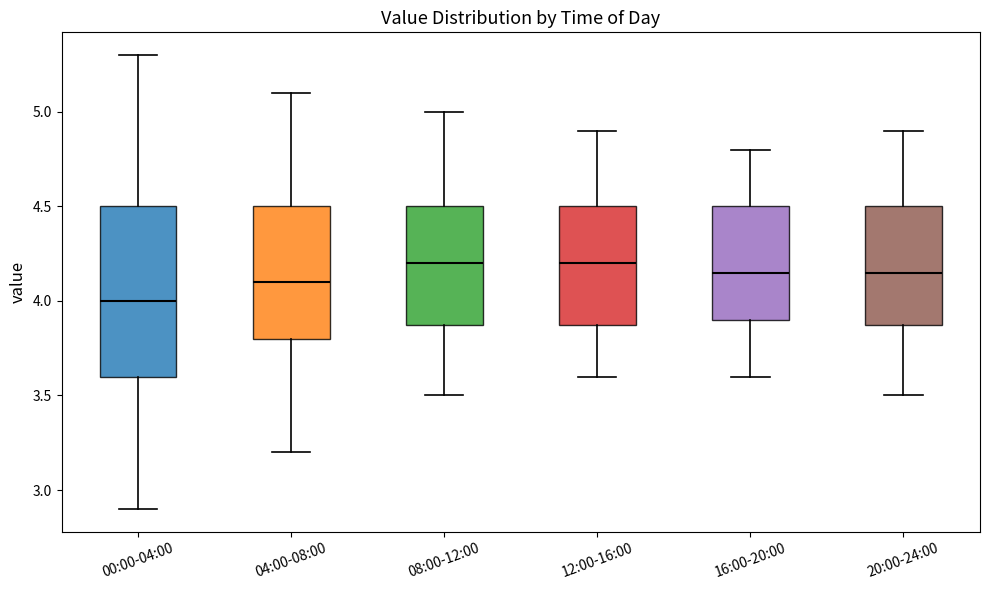

Reading left to right, transcribe this box plot: for each box, give where its median line is, the range the box spans, and where its two whiskers end, as read against the y-axis. The values are not printed on the chart, so give them approximately, as read against the axis.

00:00-04:00: median 4.00, box 3.60 to 4.50, whiskers 2.90 to 5.30
04:00-08:00: median 4.10, box 3.80 to 4.50, whiskers 3.20 to 5.10
08:00-12:00: median 4.20, box 3.90 to 4.50, whiskers 3.50 to 5.00
12:00-16:00: median 4.20, box 3.90 to 4.50, whiskers 3.60 to 4.90
16:00-20:00: median 4.15, box 3.90 to 4.50, whiskers 3.60 to 4.80
20:00-24:00: median 4.15, box 3.90 to 4.50, whiskers 3.50 to 4.90